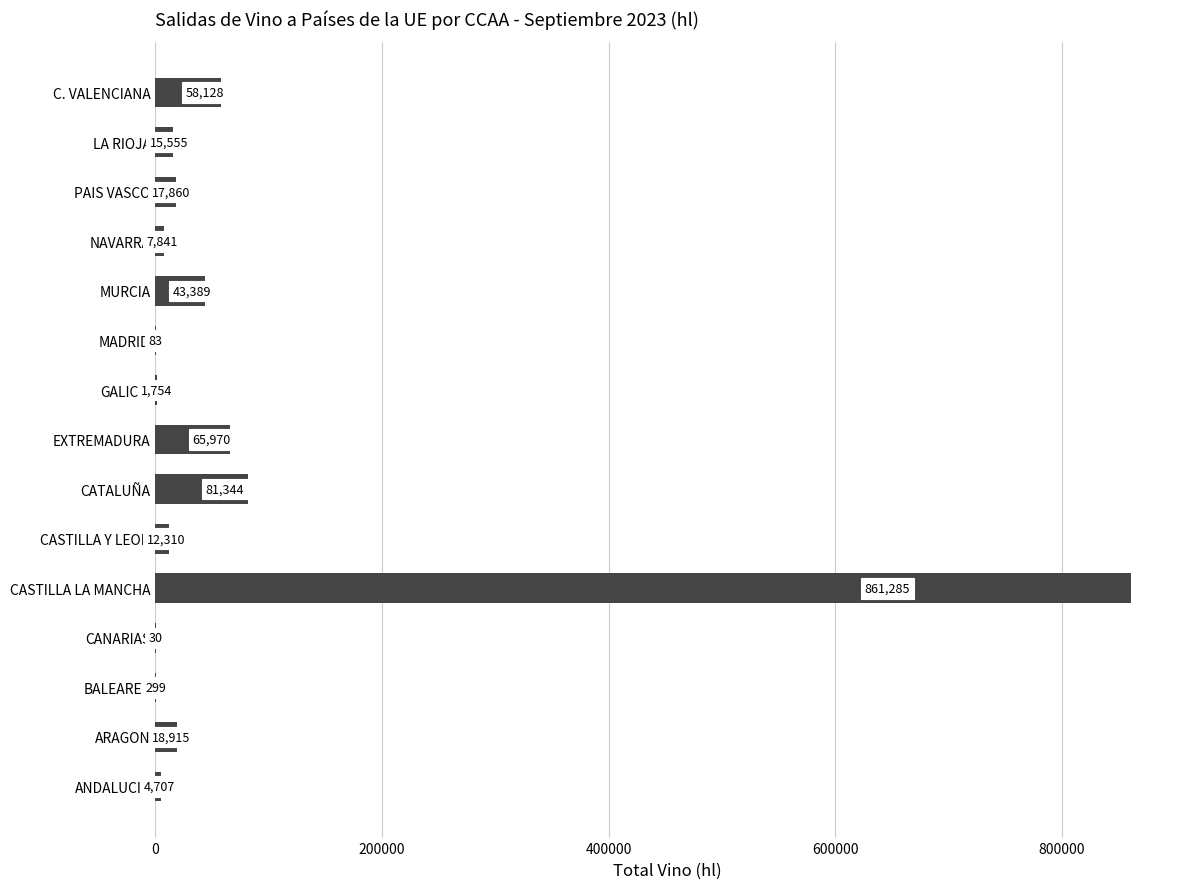

True or false: the data shows 58128 at C. VALENCIANA.

True